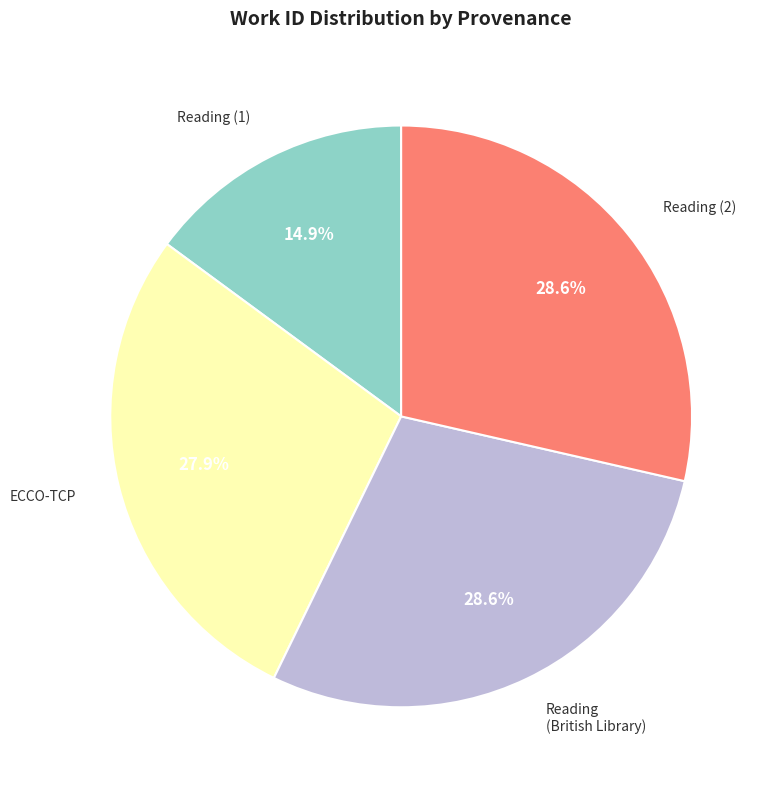

How much of the chart is everything except ECCO-TCP?

72.1%